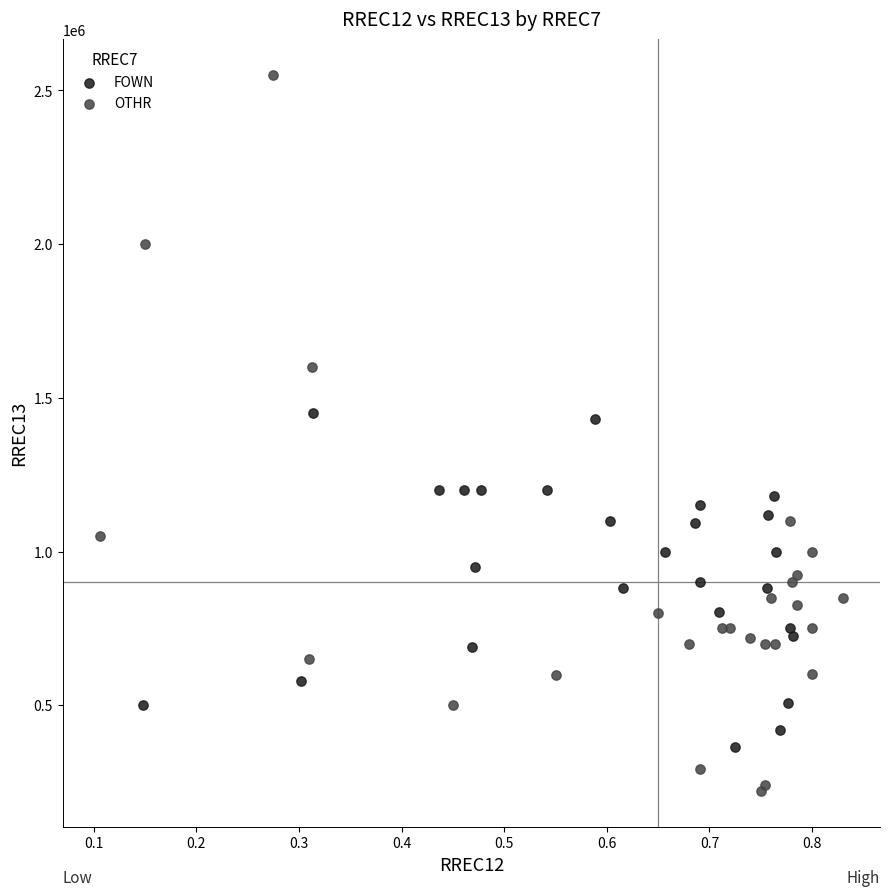

Which series reaches the maximum Y coordinate?

OTHR